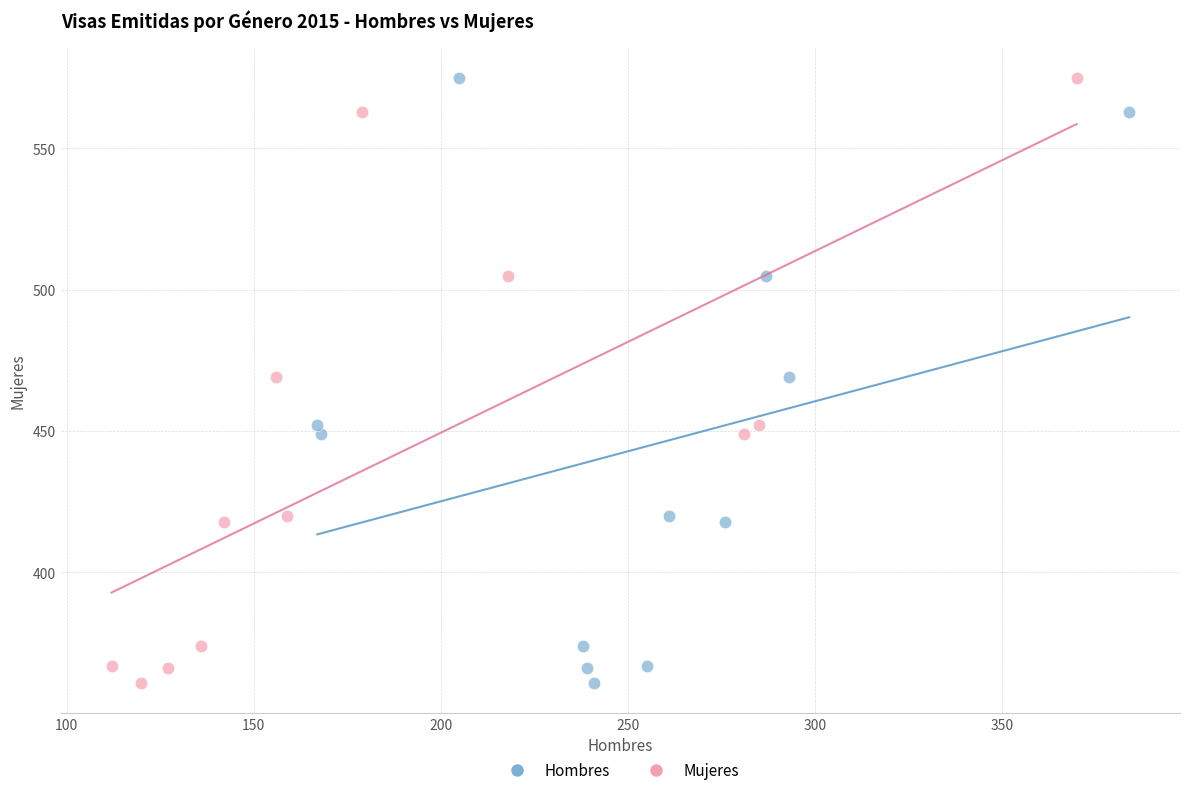

What are all the series names shown in the legend?

Hombres, Mujeres